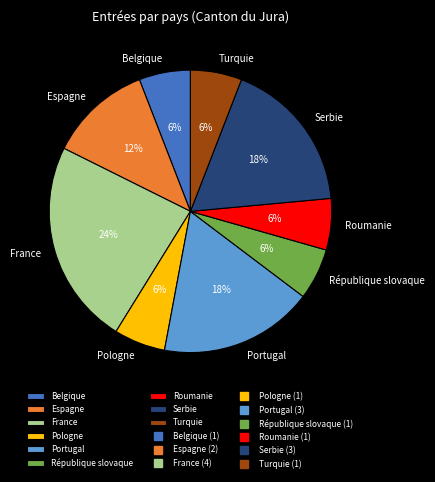

To the nearest percent, what is the average slice percentage?

11%